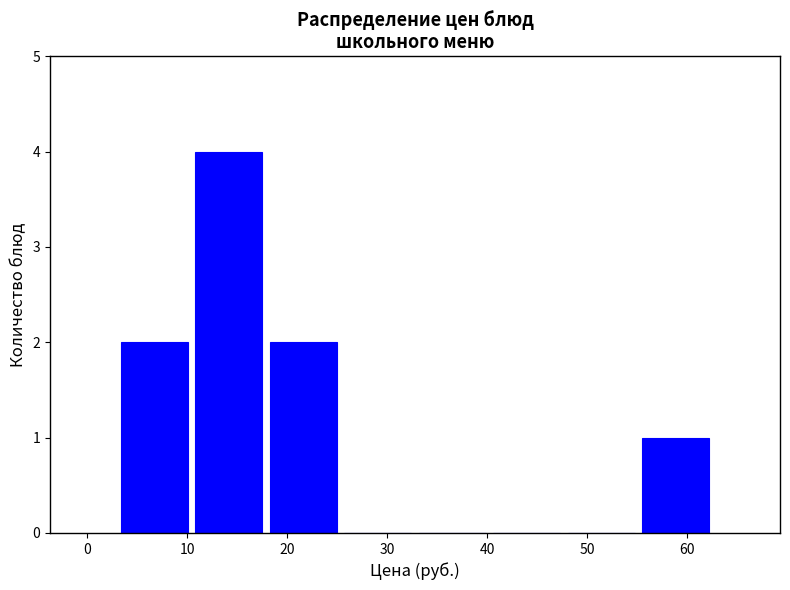

How tall is the bar that spans 3 to 10 on the x-axis? Neither the bar edges nor the heights are printed on the chart, so give them approximately, as read against the axes.

2